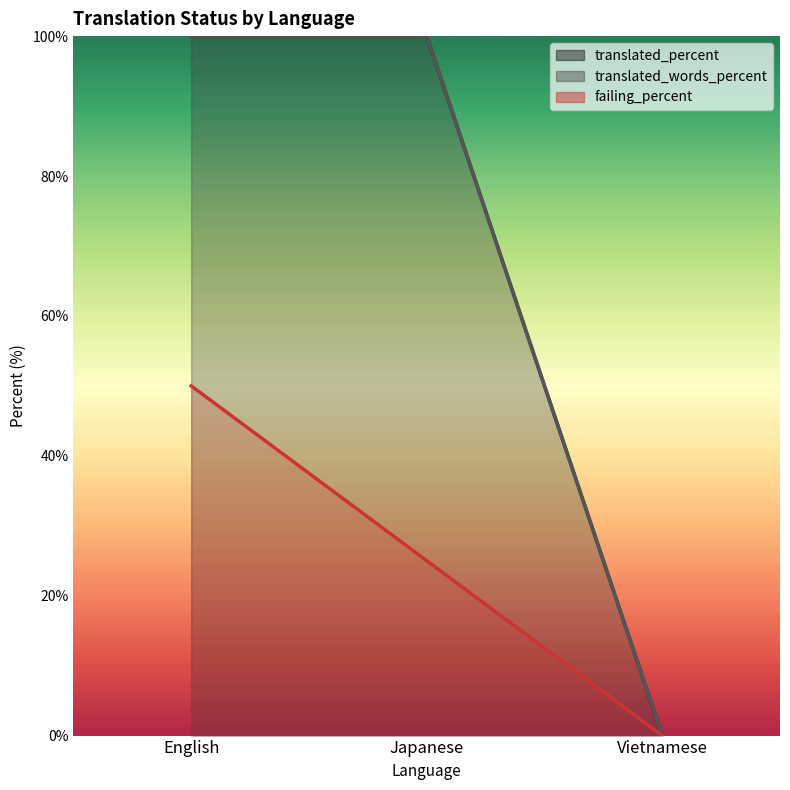

Reading left to right, transcribe all the data shown in this chart.

translated_percent: English=100	Japanese=100	Vietnamese=0
translated_words_percent: English=100	Japanese=100	Vietnamese=0
failing_percent: English=50	Japanese=25	Vietnamese=0